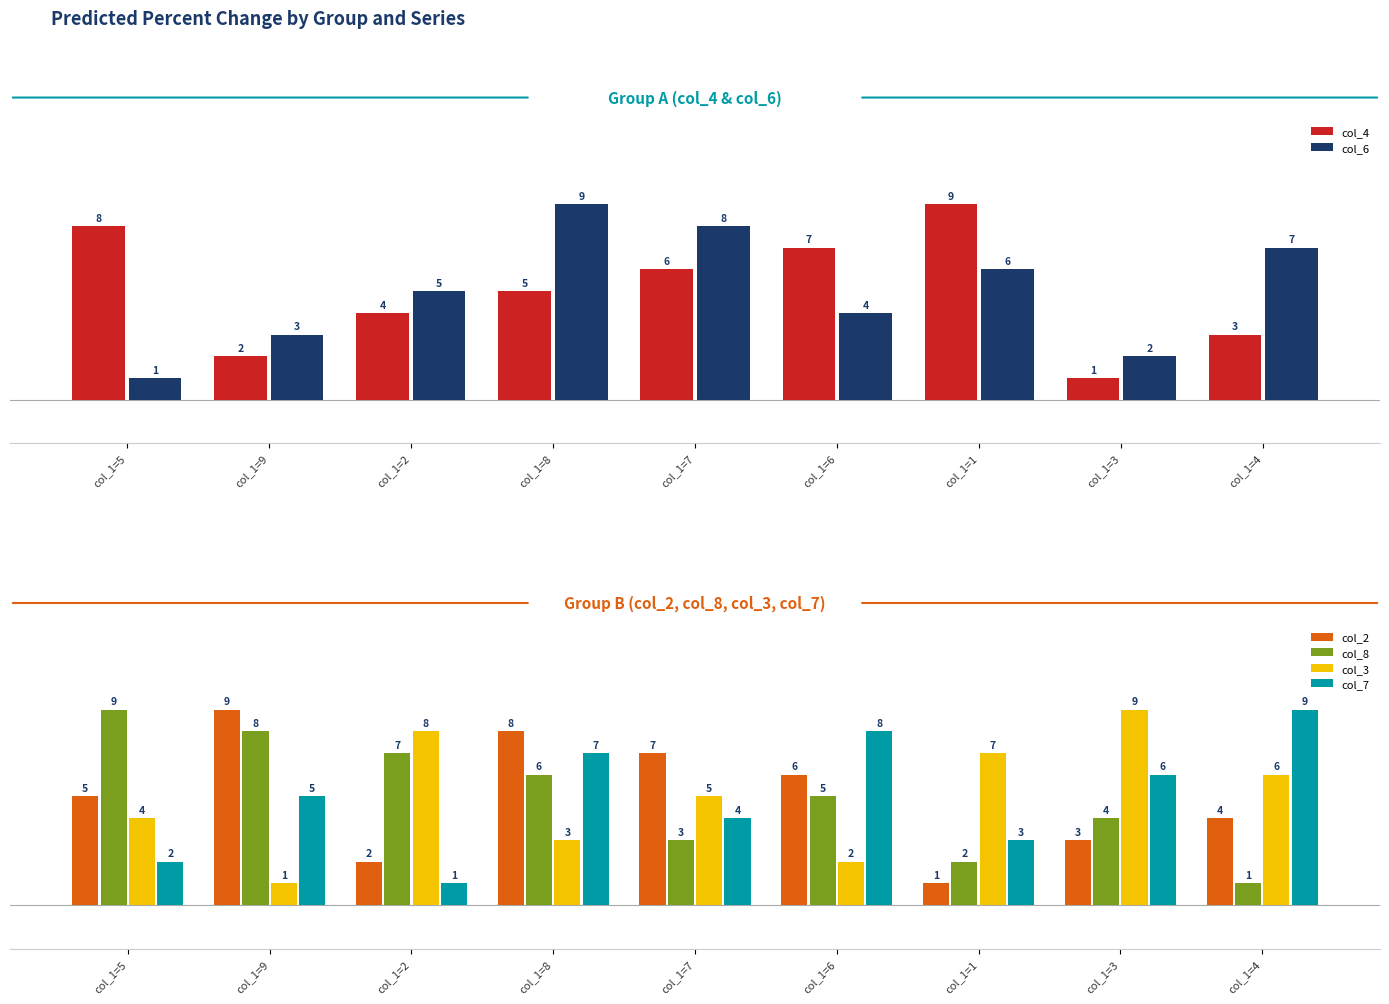

What is the average value of the col_7 series?

5